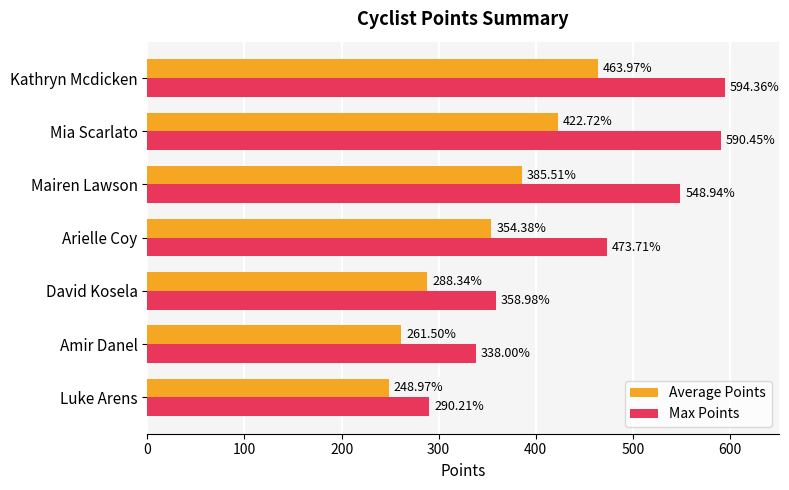

What is the sum of all Average Points values?

2425.4